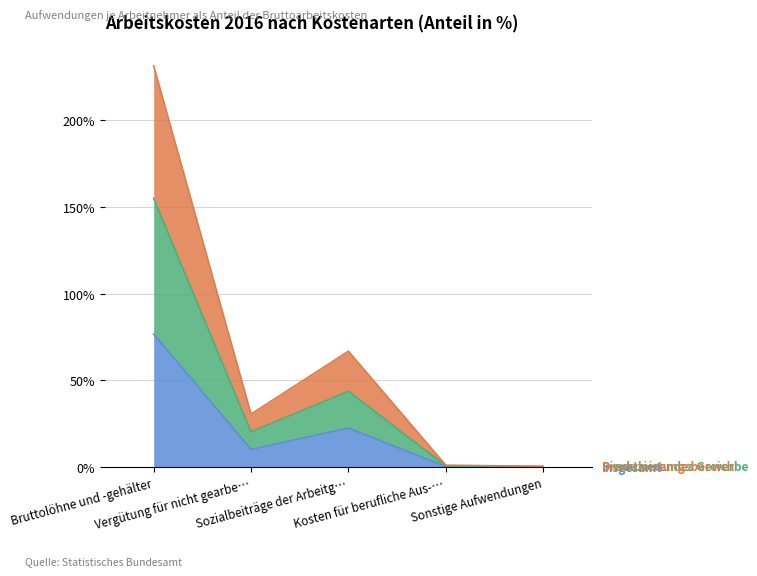

Which category has the highest value across all series?

Bruttolöhne und -gehälter